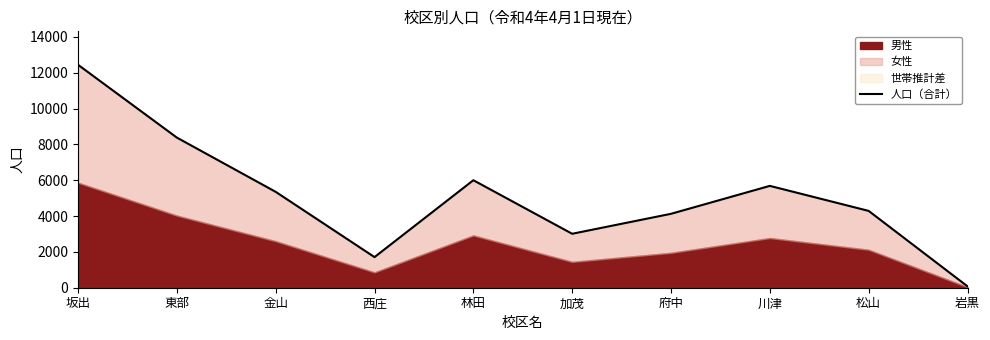

What is the smallest value displayed?

77